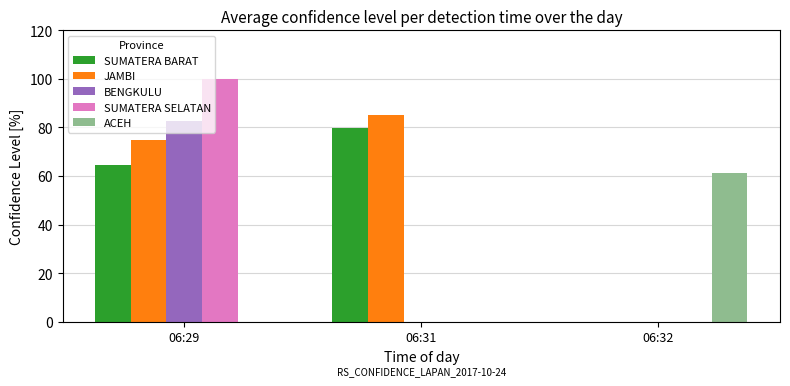

What is the spread (max minus min) of values at 06:29?

100.0